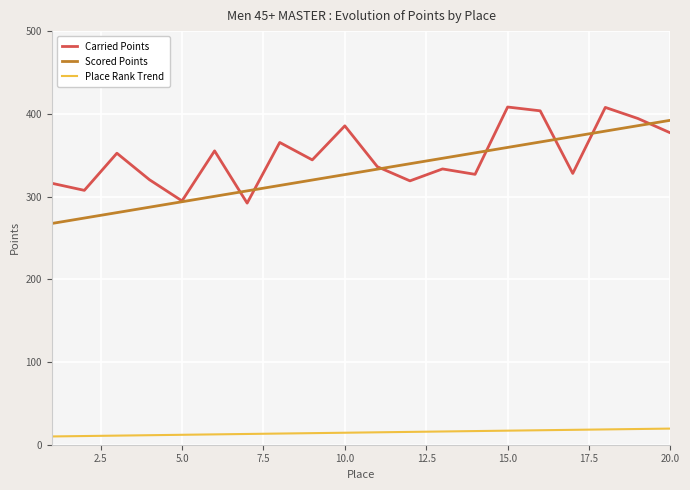

What is the greatest value displayed?

408.2